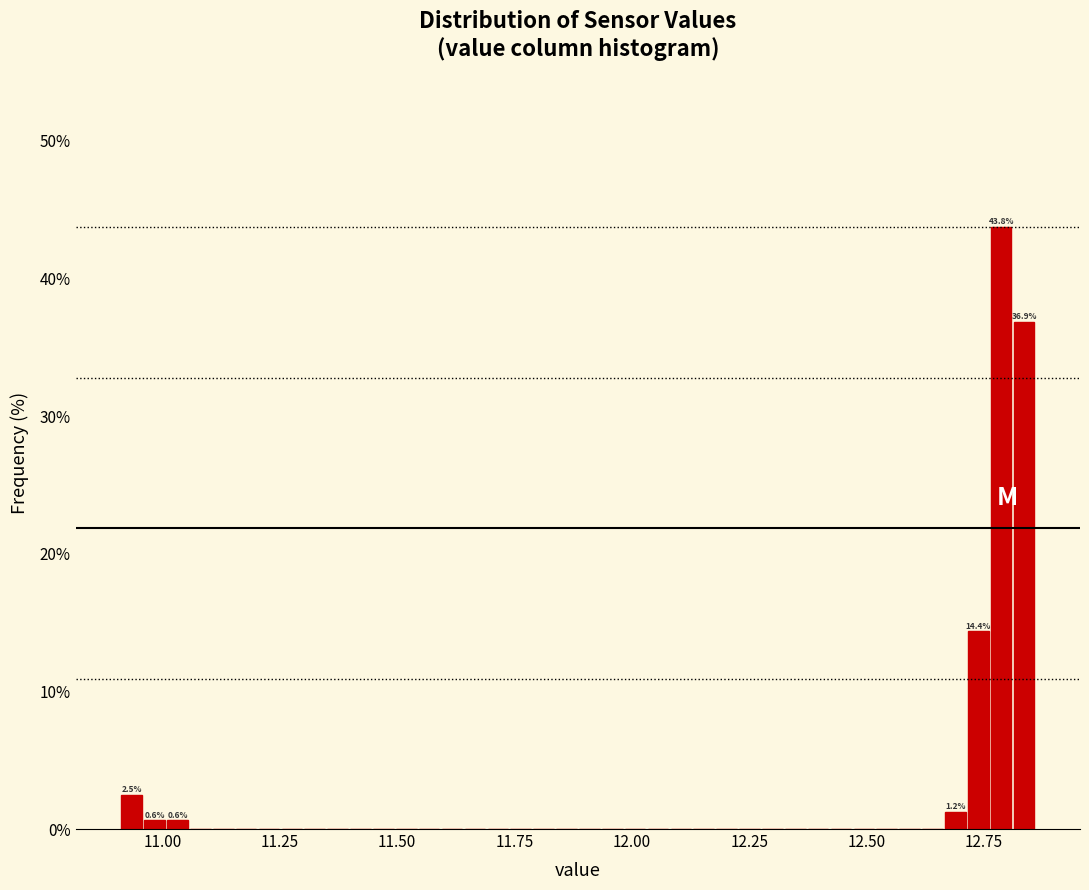

Read against the x-axis, roughly where is the centre of the tallest bar?

12.80